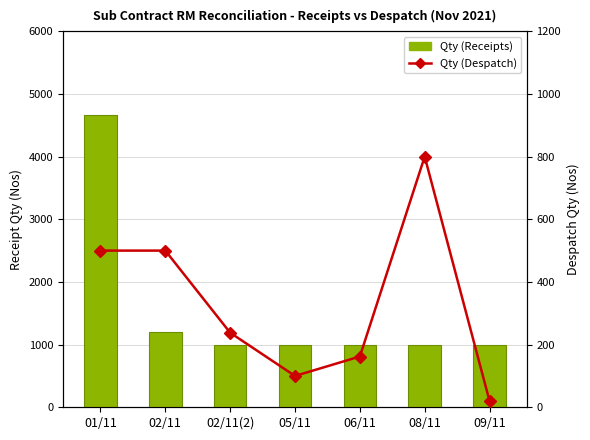

Reading left to right, what are all the values shown in this chart?

Qty (Receipts): 4665	1200	1000	1000	1000	1000	1000
Qty (Despatch): 500	500	238	100	162	800	20